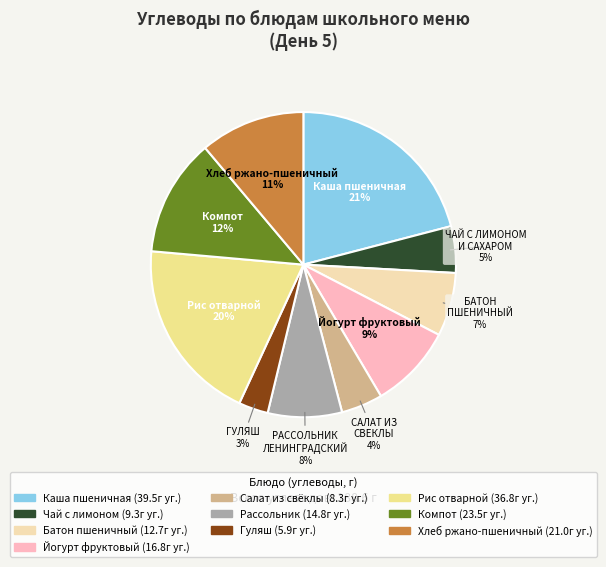

To the nearest percent, what is the average slice percentage?

10%